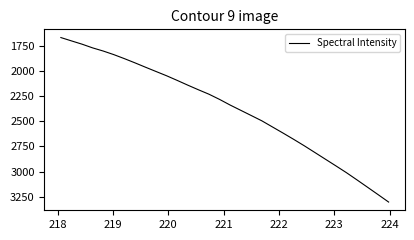

What is the greatest value displayed?

3302.1